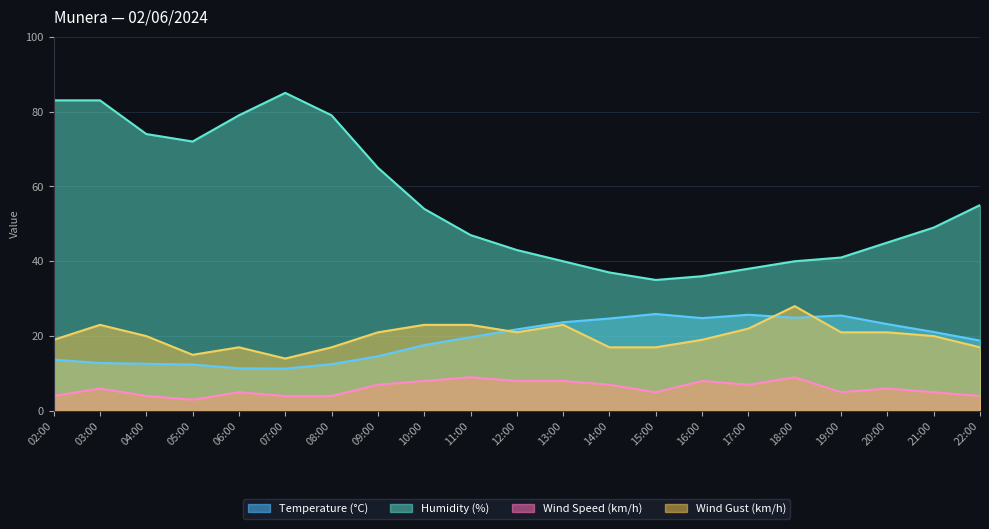

Rank the series at 16:00 from highest to lowest value.

Humidity (%), Temperature (°C), Wind Gust (km/h), Wind Speed (km/h)